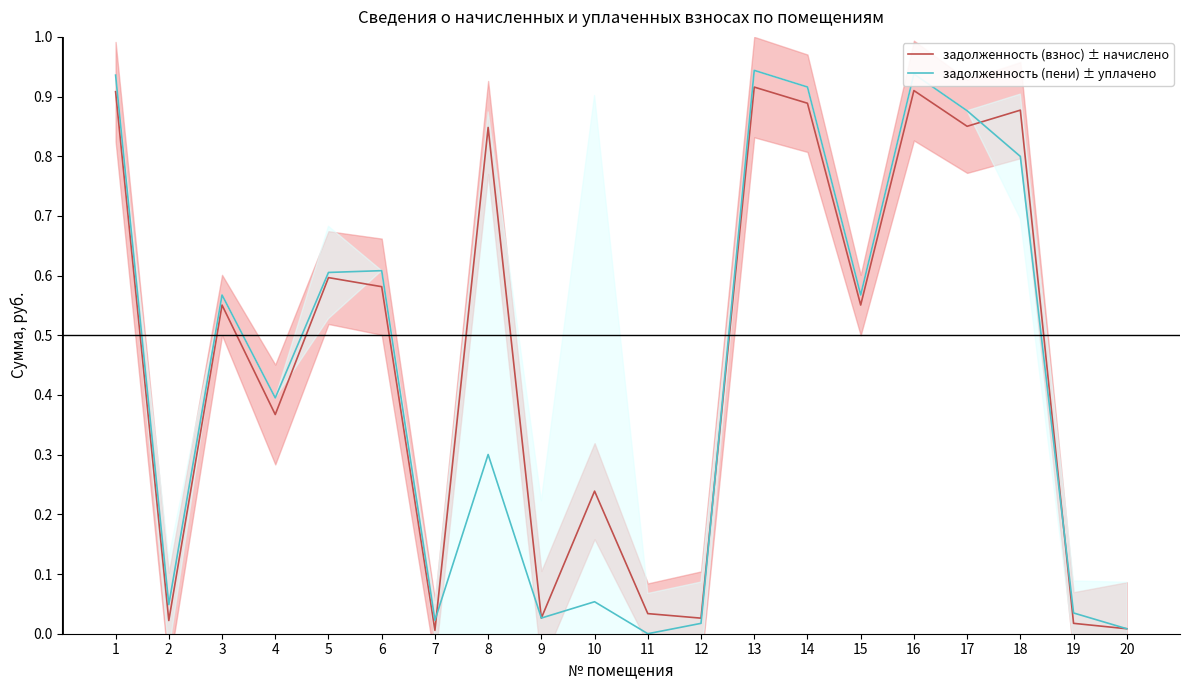

Between 7 and 8, which series saw the biggest shift?

задолженность (взнос) ± начислено